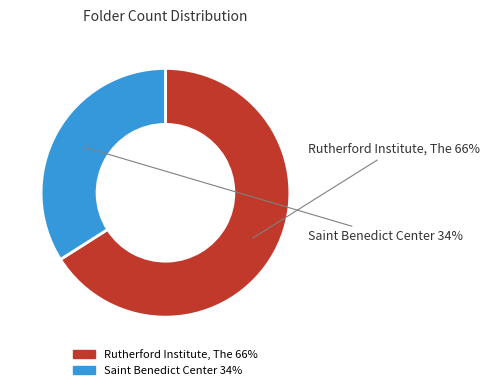

Approximately how many times larger is the value at Rutherford Institute, The compared to Saint Benedict Center?

1.9